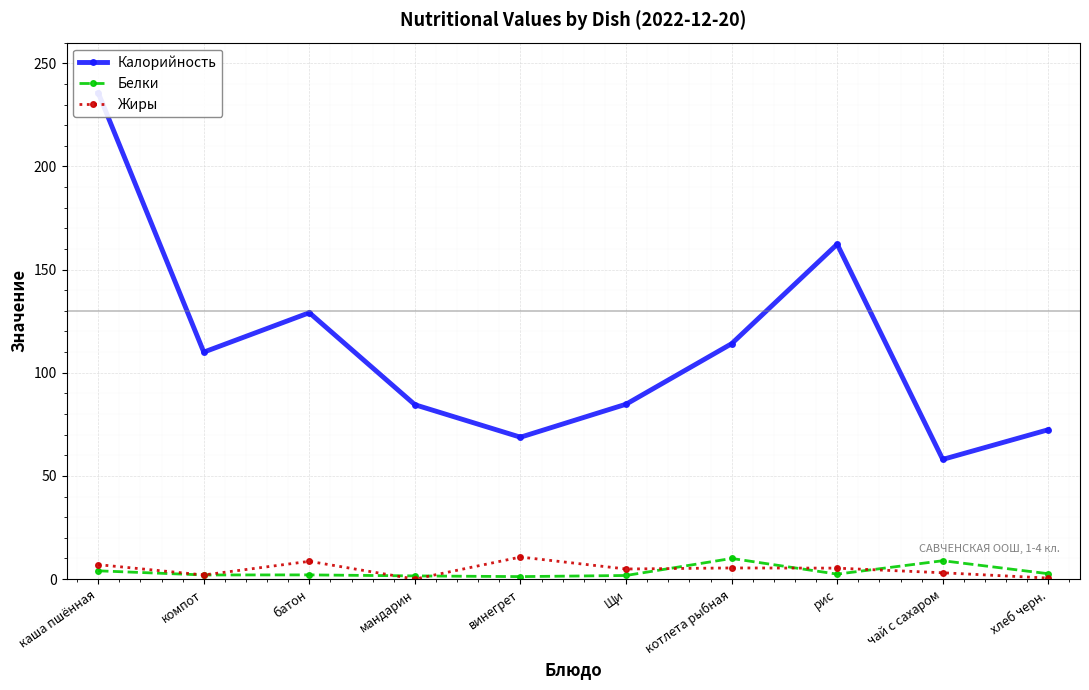

Between Щи and рис, which is larger?

рис